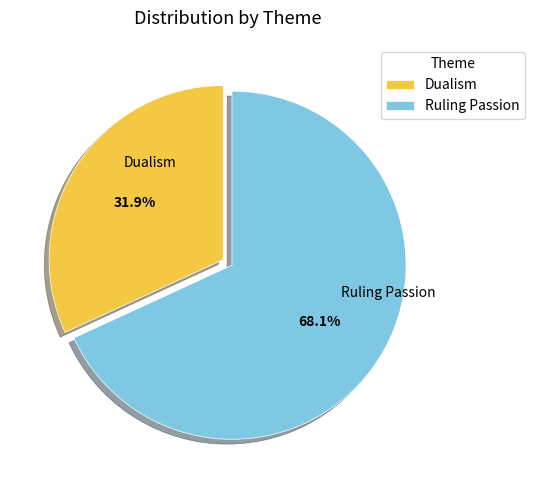

To the nearest percent, what is the difference between the Dualism and Ruling Passion slice percentages?

36%